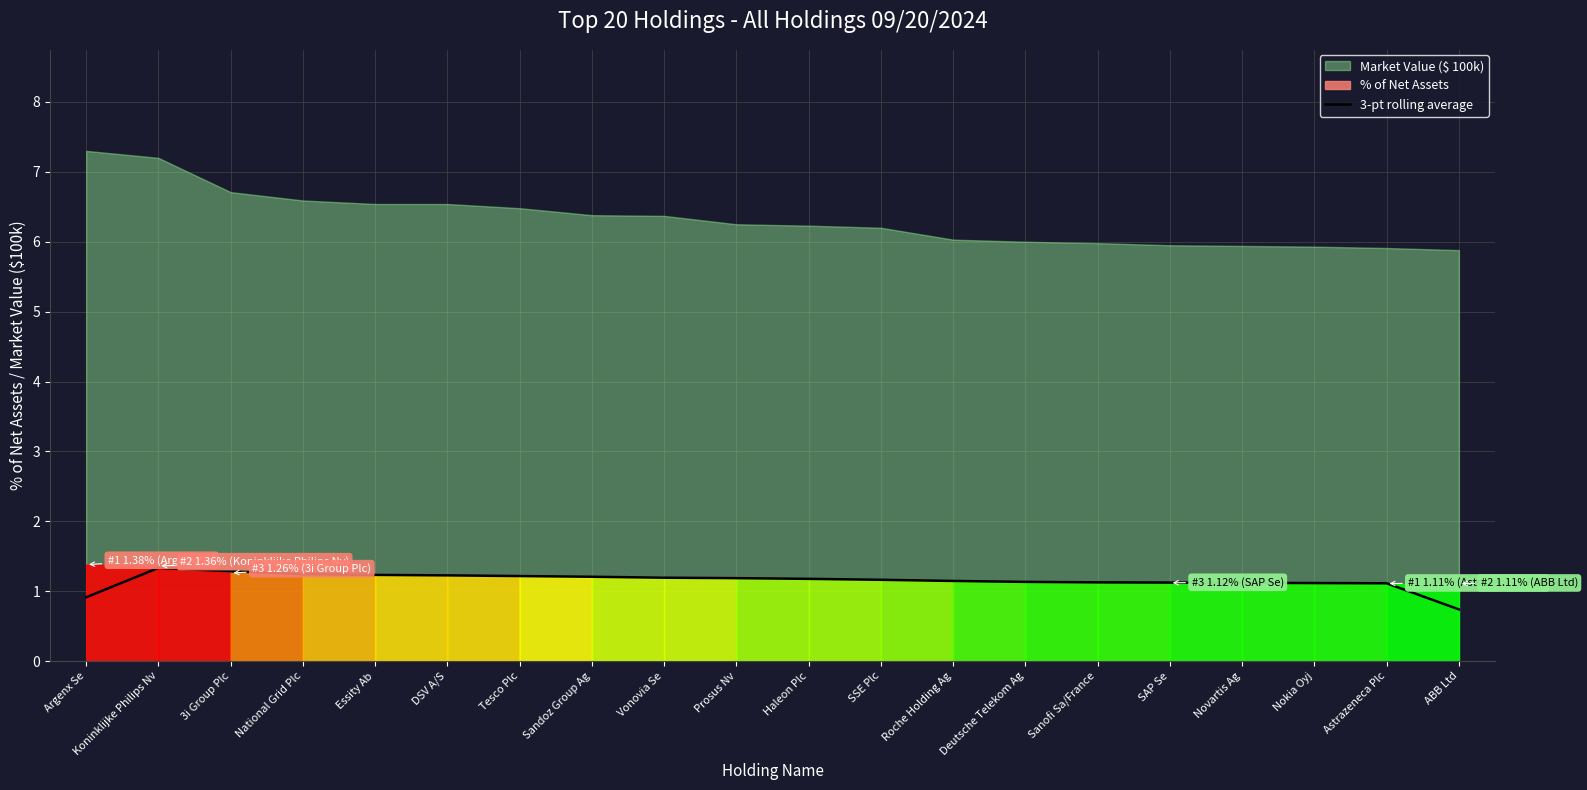

What is the minimum value for 3-pt rolling average?

0.7